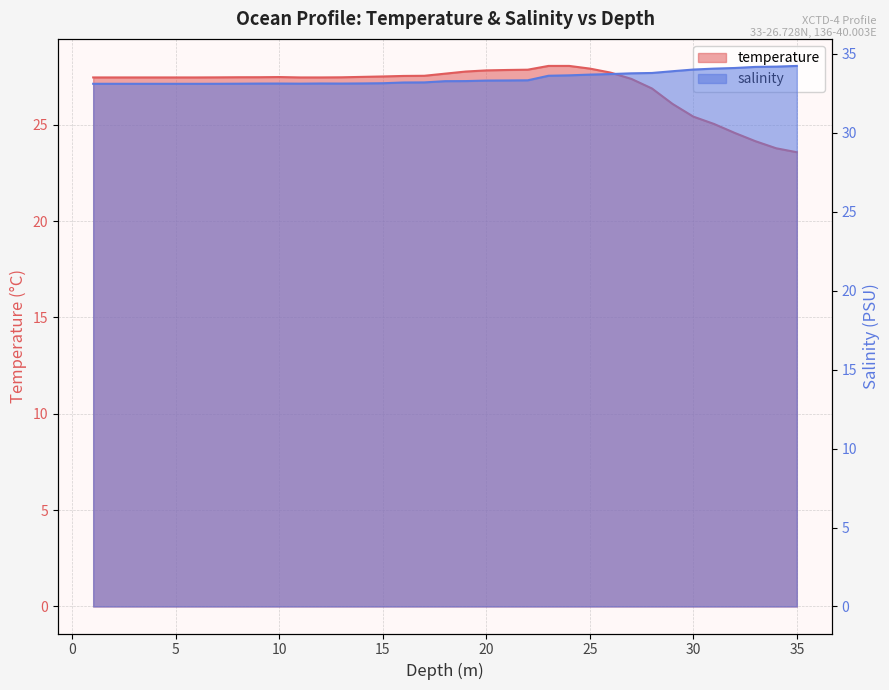

How many lines are shown in the chart?

2